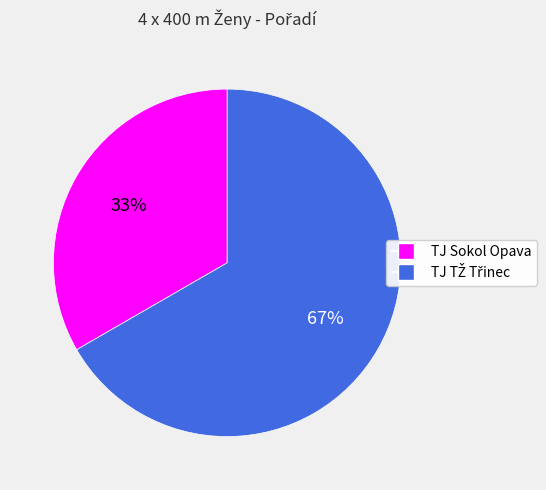

What percentage is the TJ Sokol Opava slice, to the nearest percent?

33%